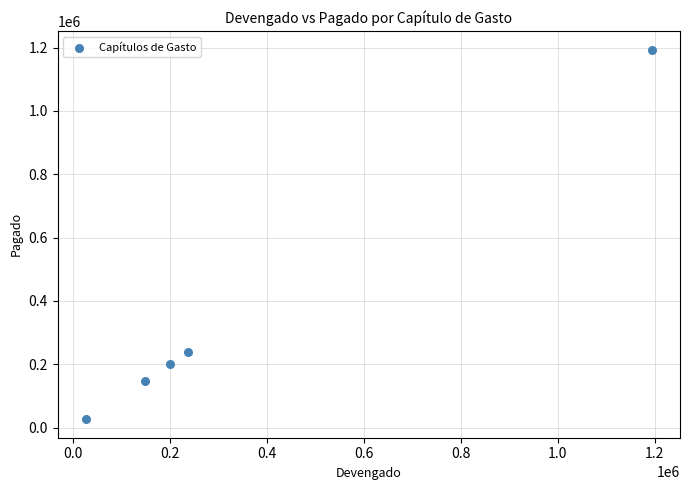

What is the range of Y values (max minus min)?

1166940.8